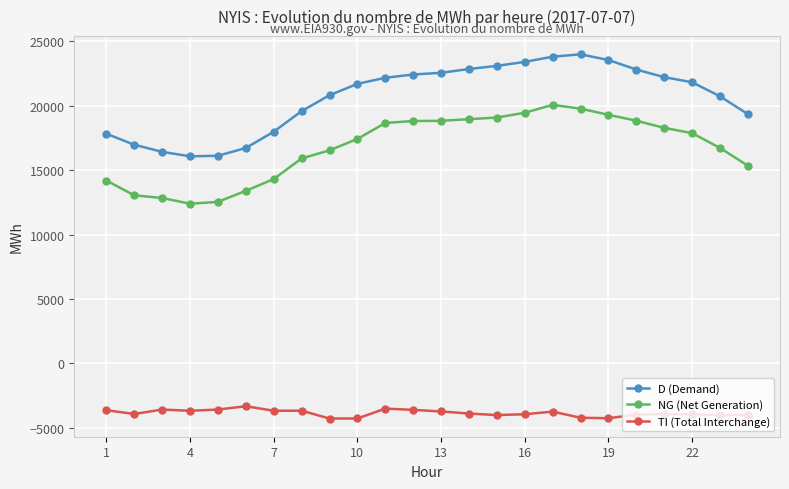

How many categories are shown in the chart?

24